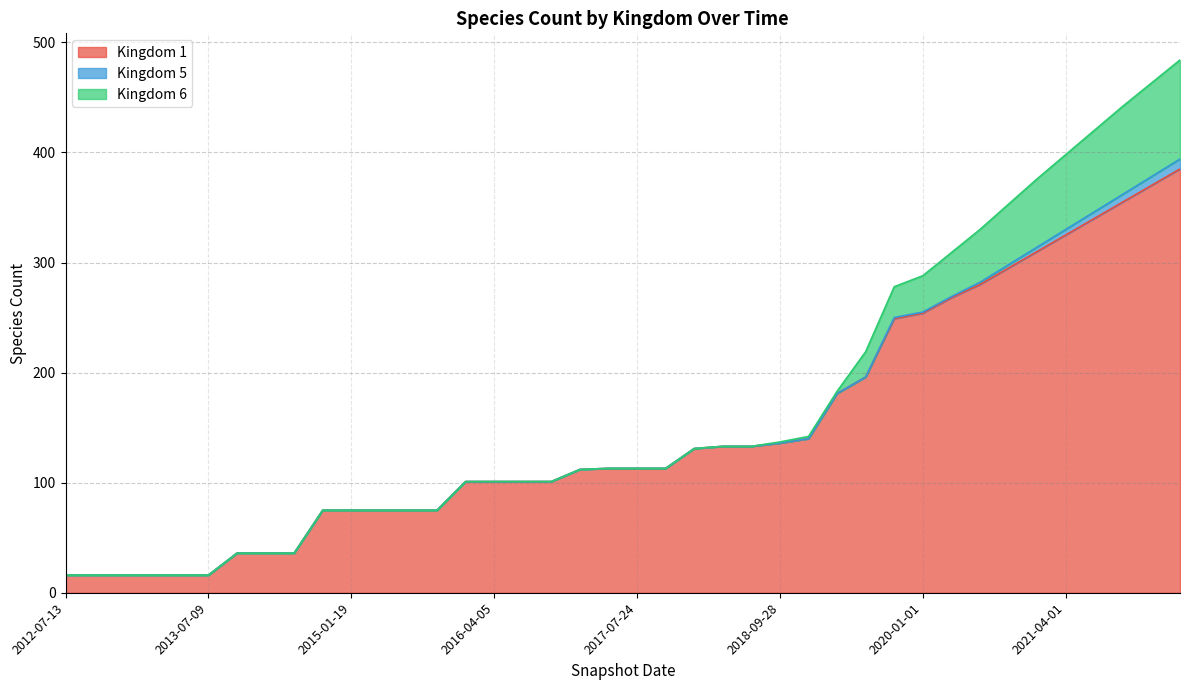

What value does the Kingdom 1 series have at 2013-02-20, to the nearest 5?

15